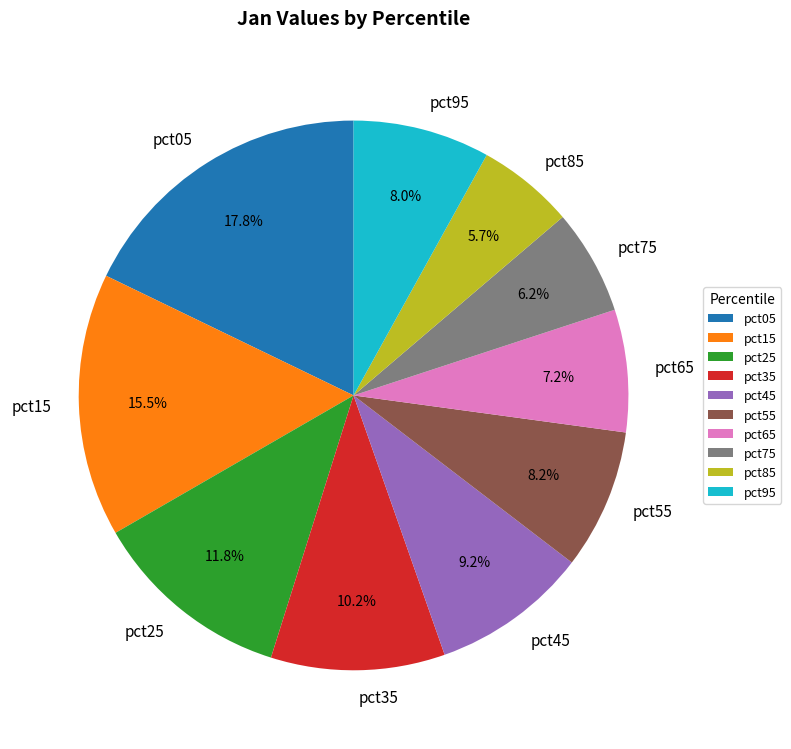

Is there any slice that represents more than half of the pie?

No